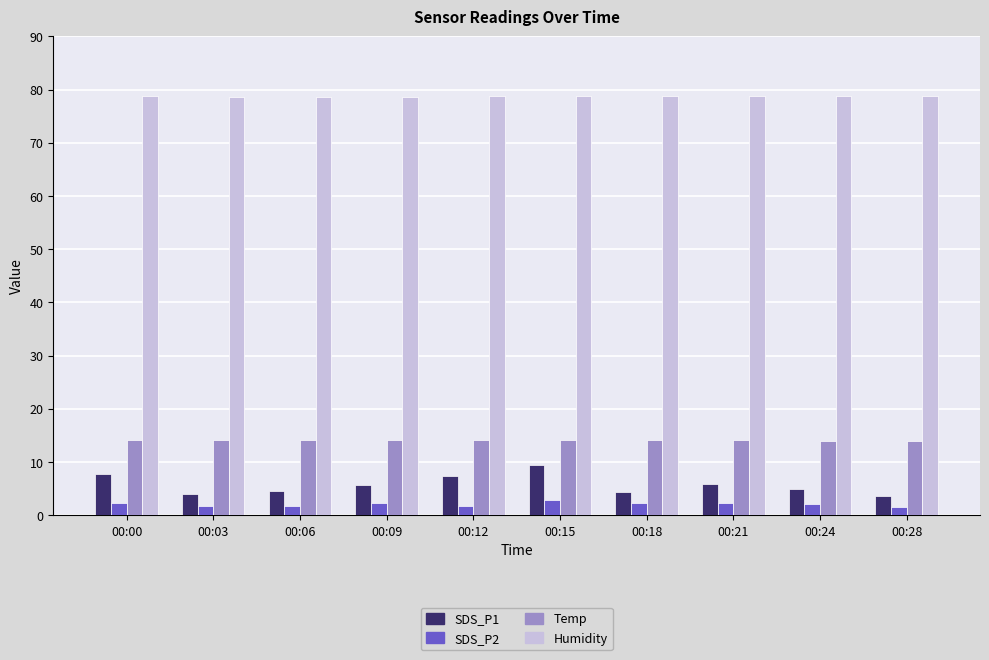

What are all the series names shown in the legend?

SDS_P1, SDS_P2, Temp, Humidity